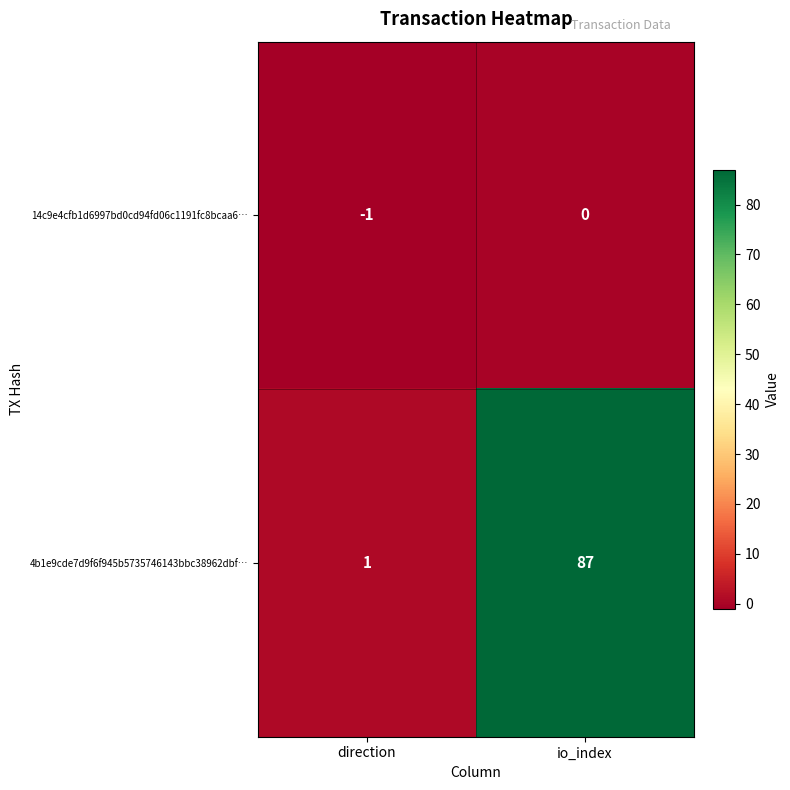

Reading right to left, transcribe all the data shown in this chart.

14c9e4cfb1d6997bd0cd94fd06c1191fc8bcaa6…: 0	-1
4b1e9cde7d9f6f945b5735746143bbc38962dbf…: 87	1